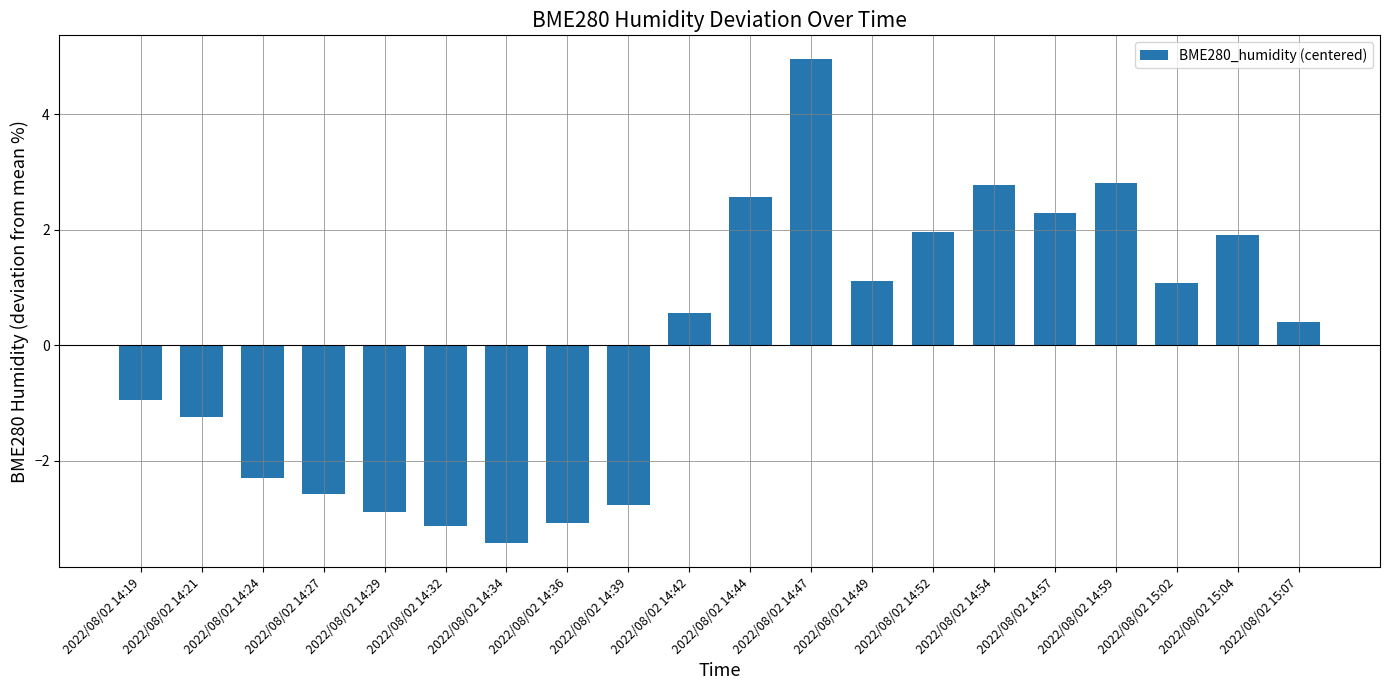

Read the value at 2022/08/02 14:27.

-2.6